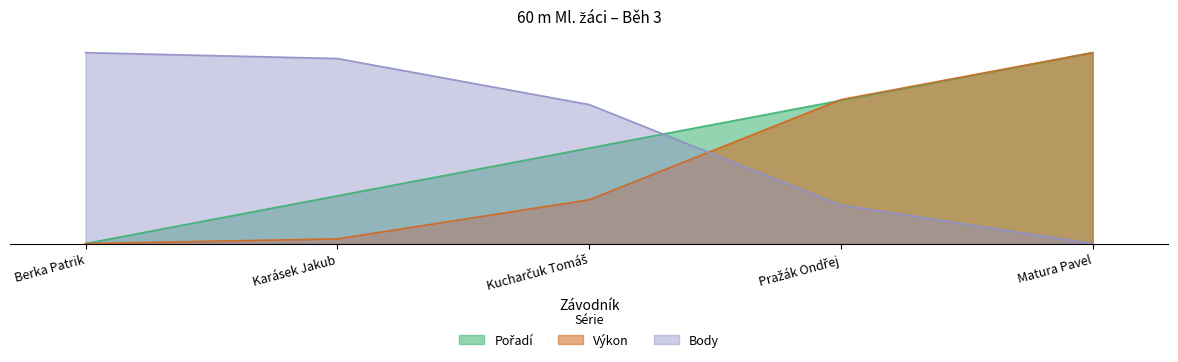

What is the maximum value for Body?

50.0